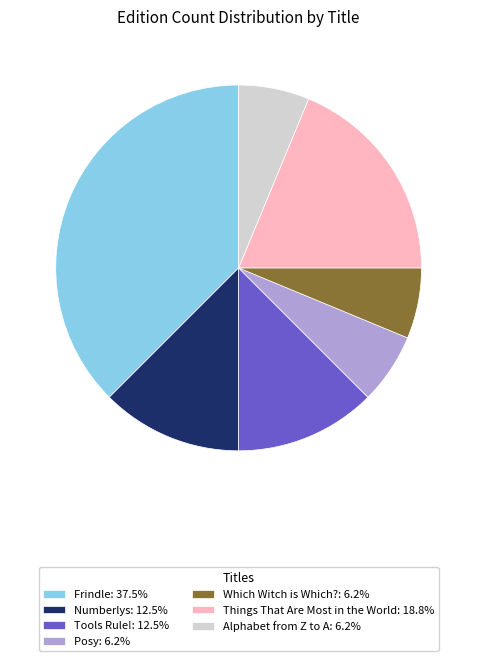

Approximately how many times larger is the value at Which Witch is Which?: 6.2% compared to Tools Rule!: 12.5%?

0.5